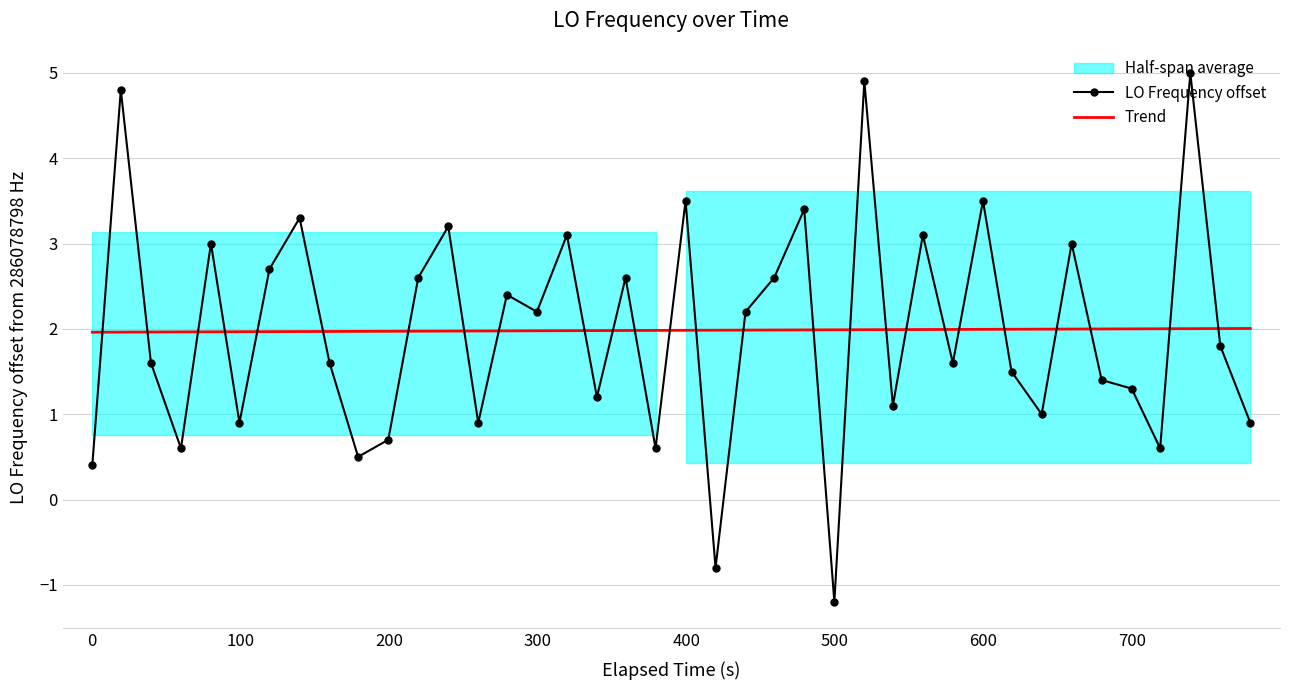

How many categories are shown in the chart?

40